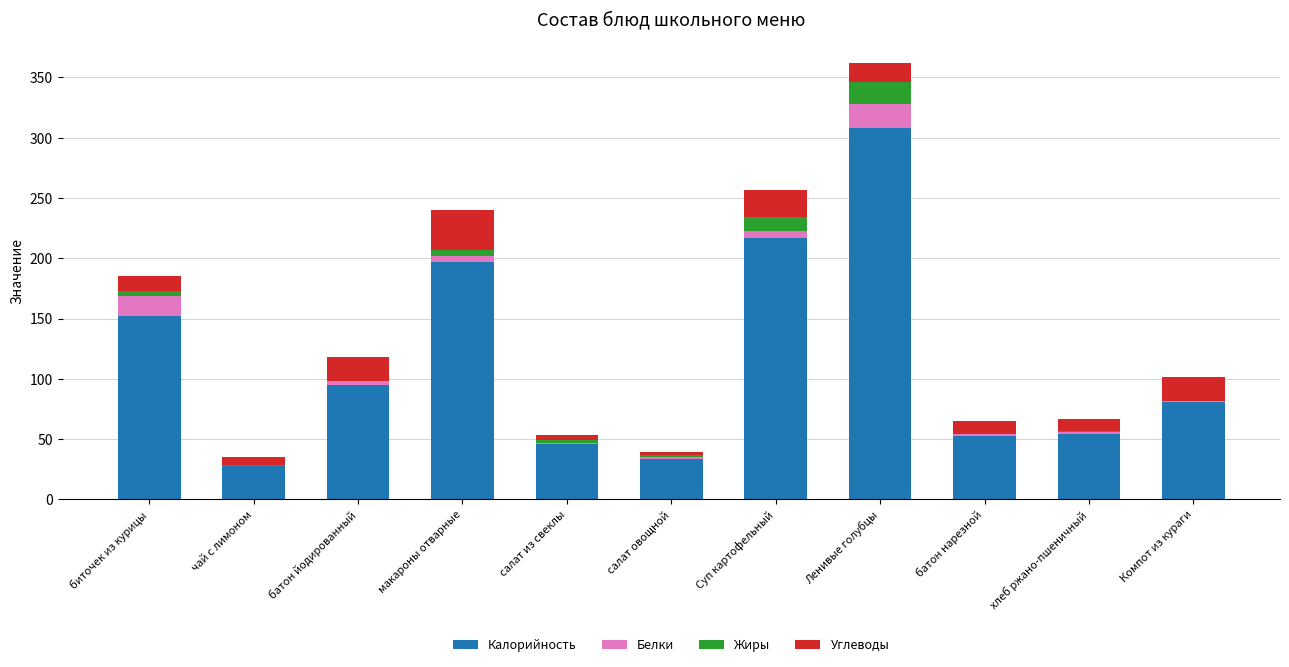

At which label is Калорийность closest to 167?

биточек из курицы